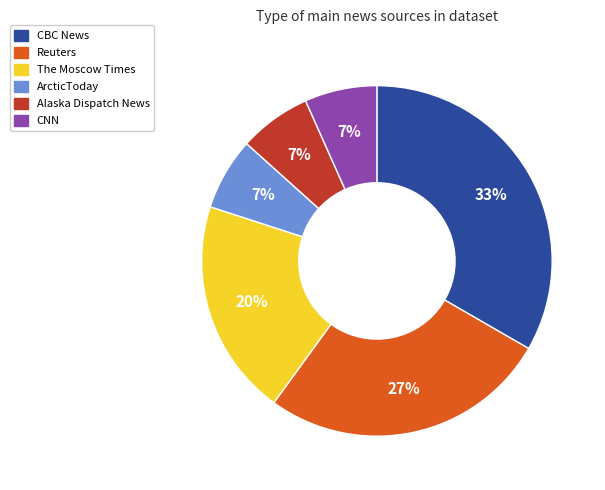

Does any single category account for the majority?

No